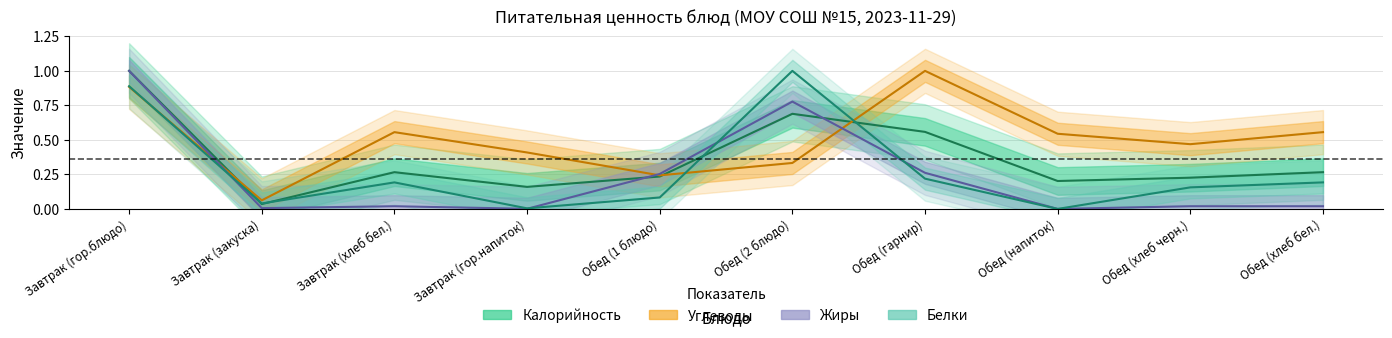

What is the total value across all series at Завтрак (гор.напиток)?

0.6